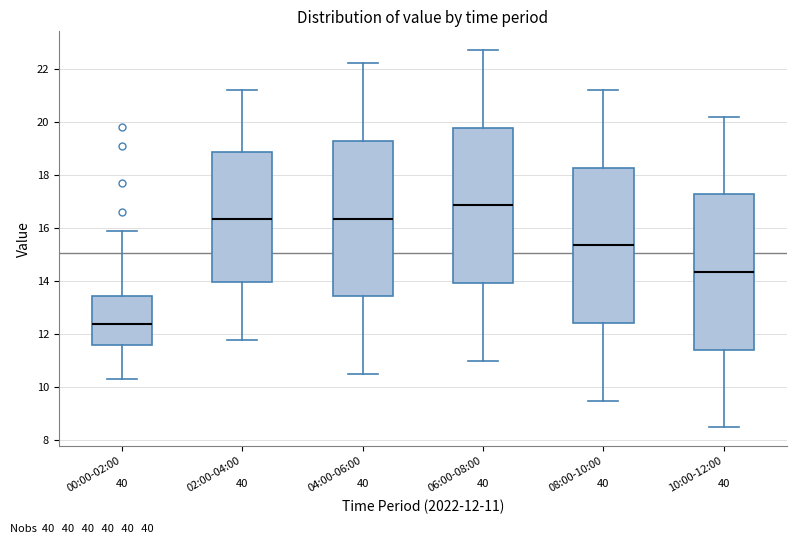

Which box has the lowest median line?

00:00-02:00